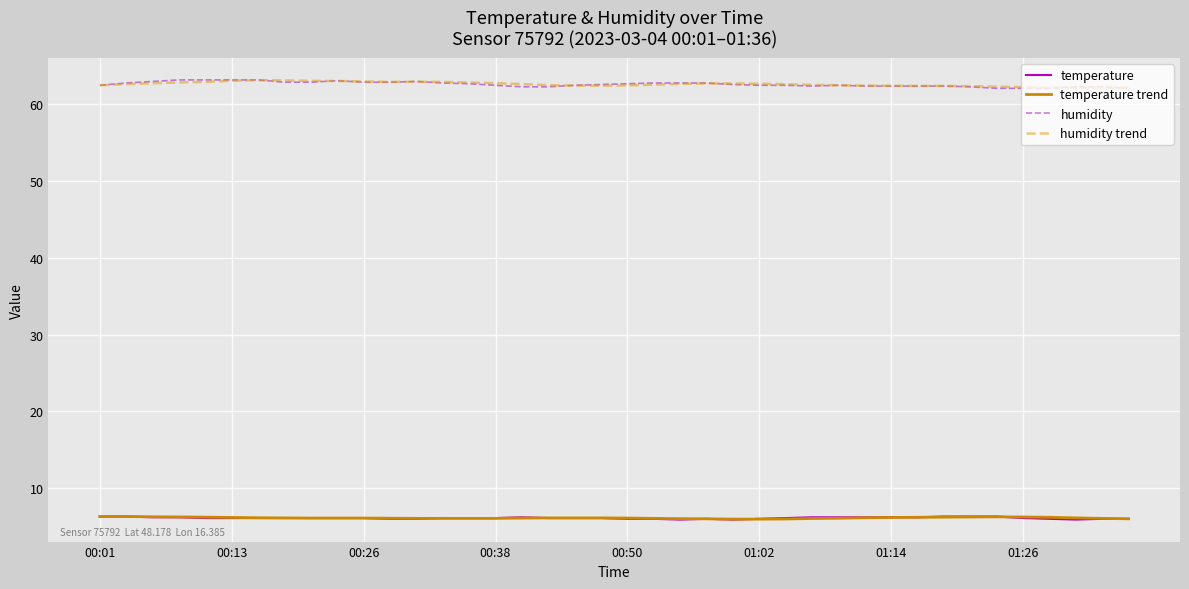

What is the minimum value shown in the chart?

5.9